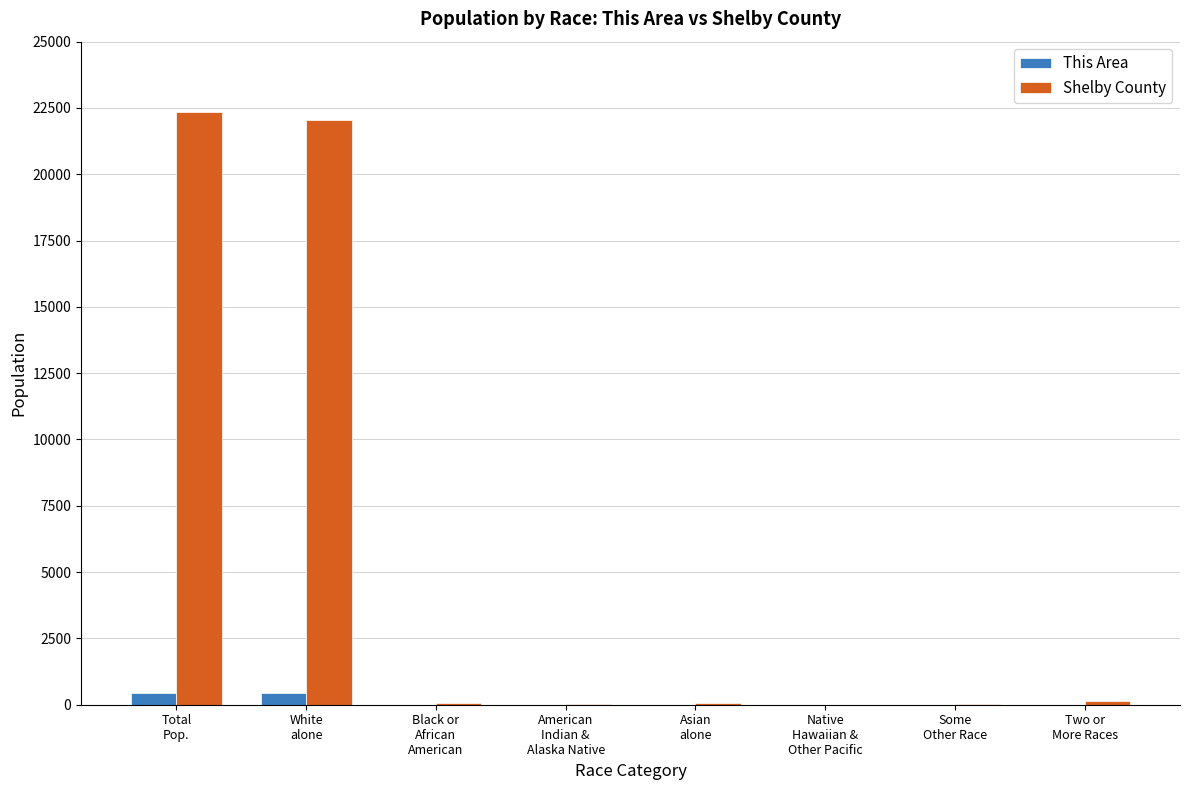

What is the sum of all Shelby County values?

44726